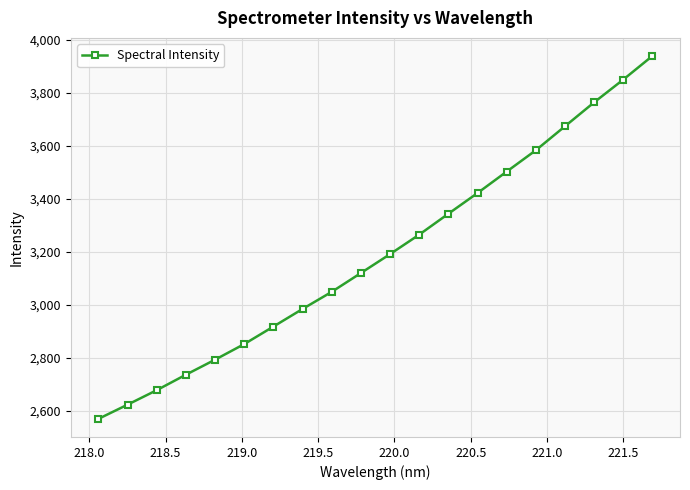

Reading right to left, extract all data points from this chart.

3939.6	3850.4	3764.4	3674.1	3583.5	3502.9	3422.0	3343.8	3264.9	3191.3	3119.9	3048.9	2984.2	2917.7	2851.6	2792.7	2735.9	2677.4	2622.7	2569.1